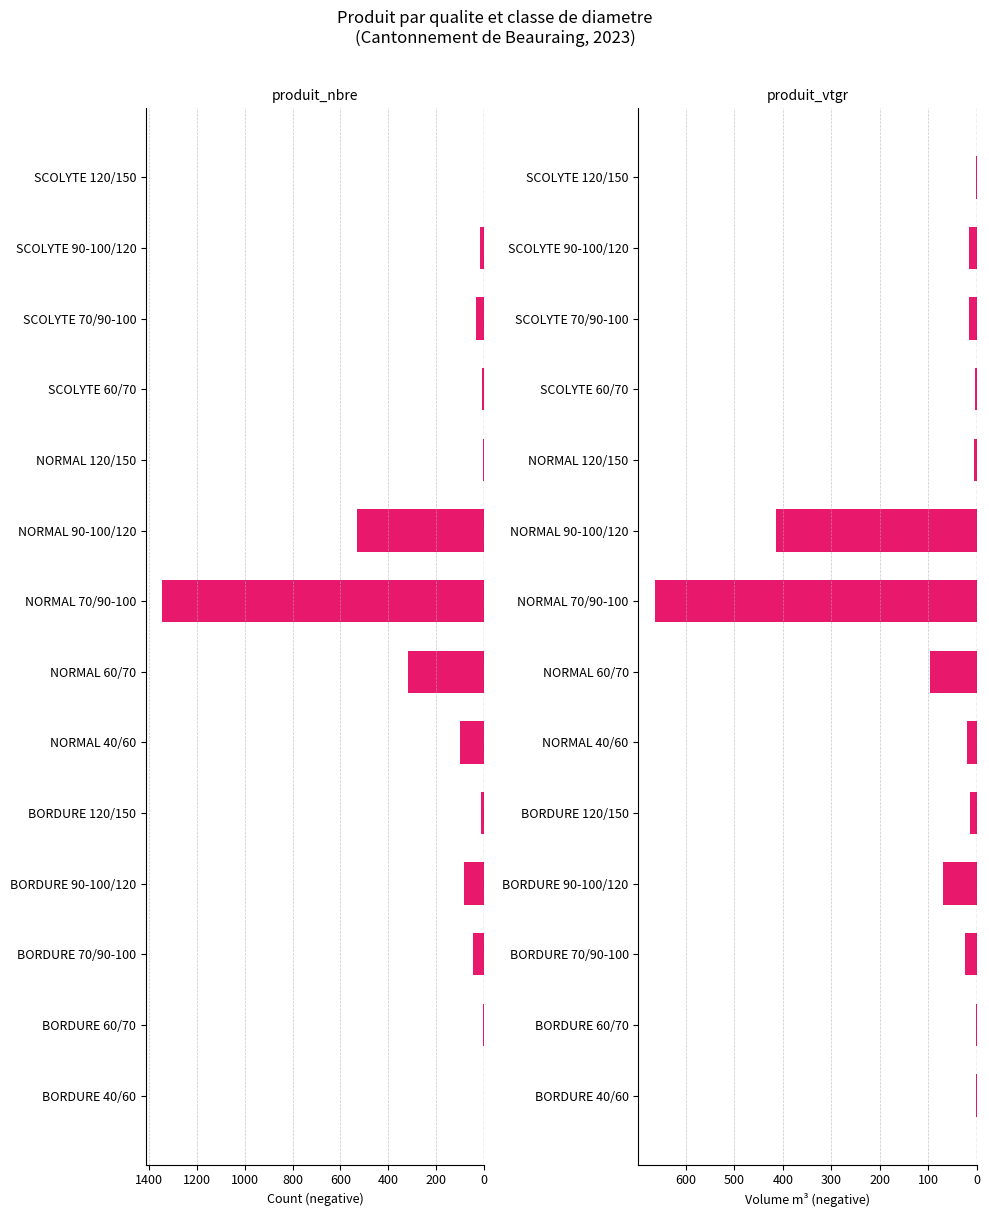

Between BORDURE 120/150 and NORMAL 60/70, which series saw the biggest shift?

produit_nbre